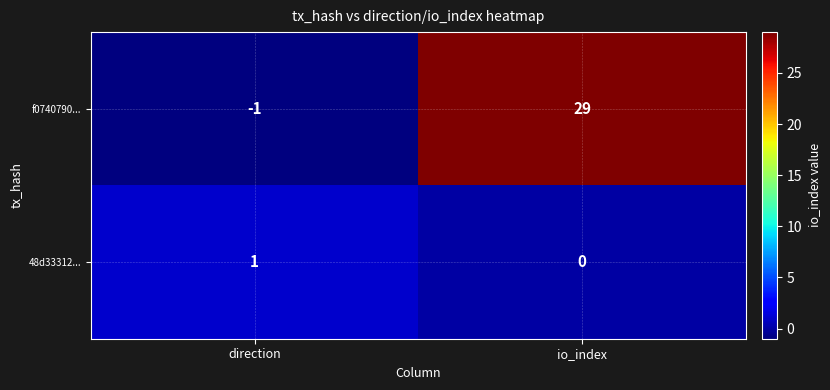

What is the greatest value displayed?

29